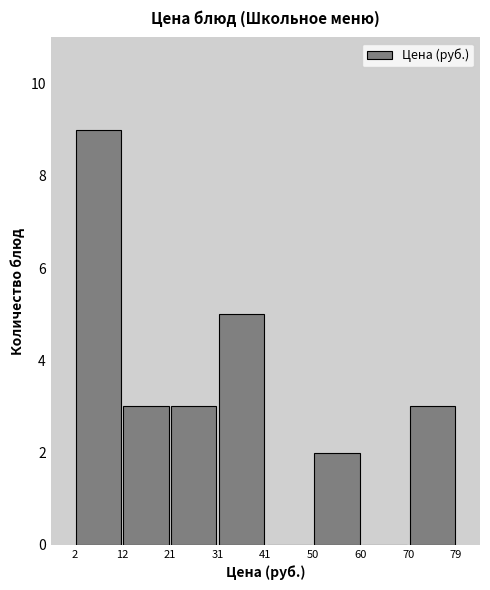

What is the height of the bar covering 31 to 41 on the x-axis? The values are not printed on the chart, so give them approximately, as read against the axis.

5